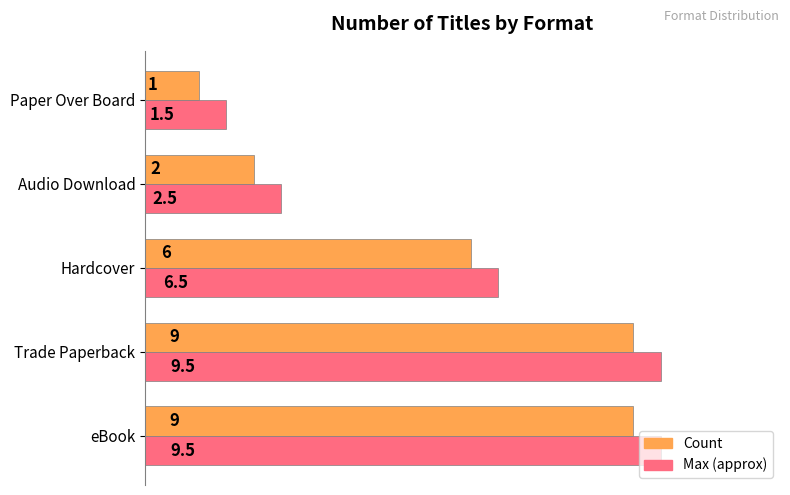

What is the difference between the maximum and minimum values in the Max (approx) series?

8.0